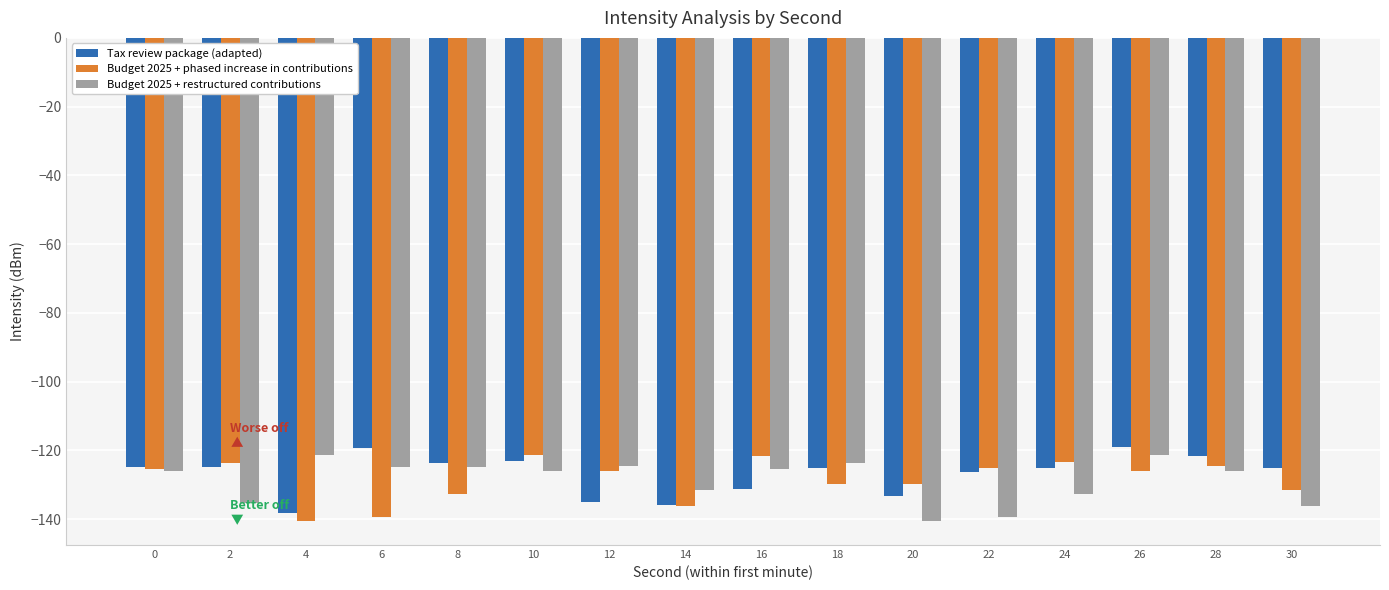

Where does the Budget 2025 + restructured contributions series first go above -125?

4